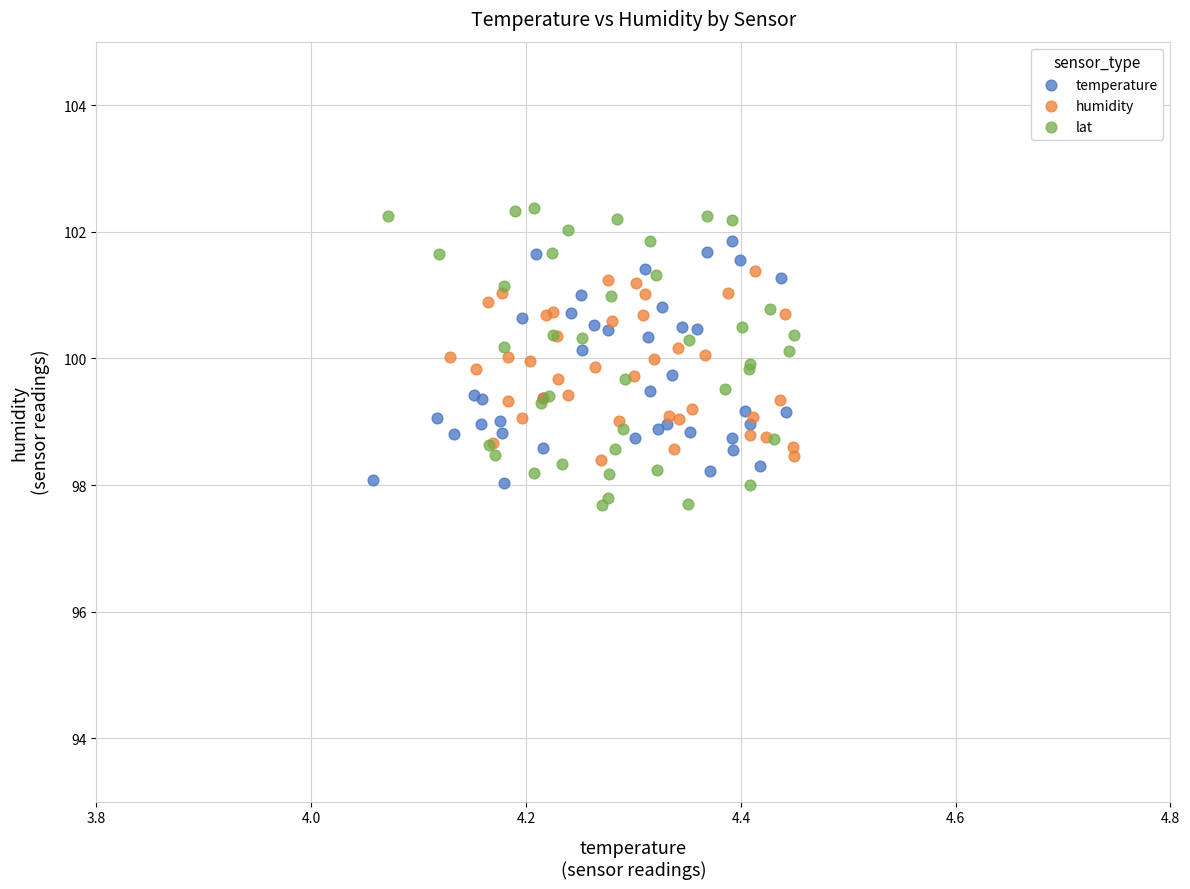

Which series has the widest spread of Y values?

lat